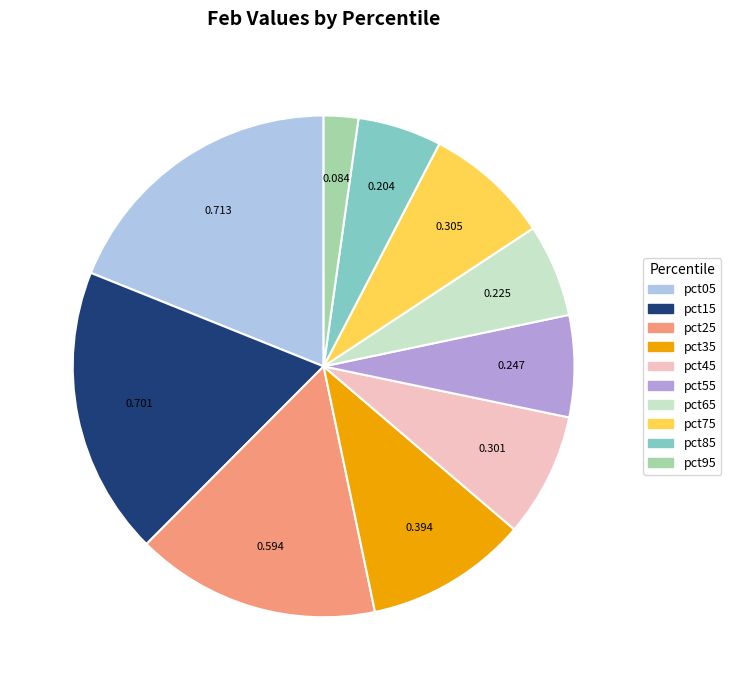

Count the number of slices in the pie.

10